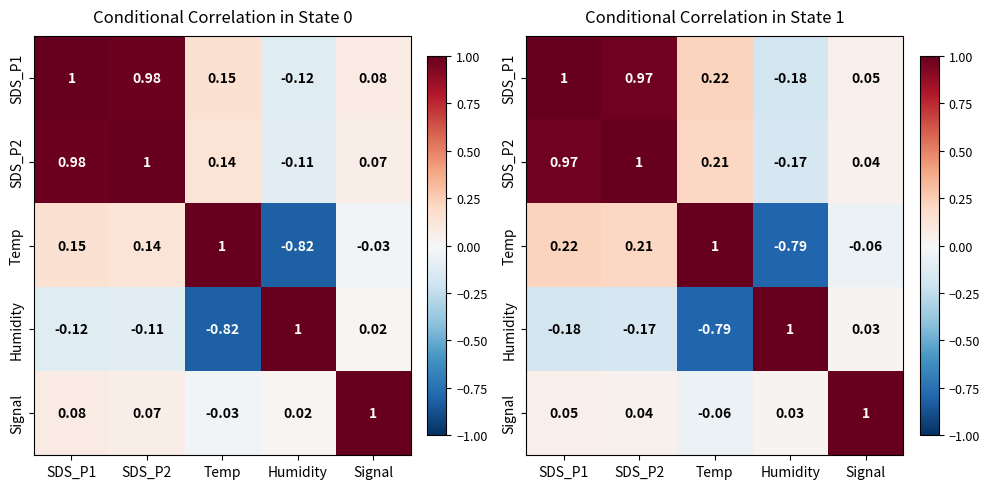

Is the value of Temp at Temp greater than the value of SDS_P1 at Humidity?

Yes